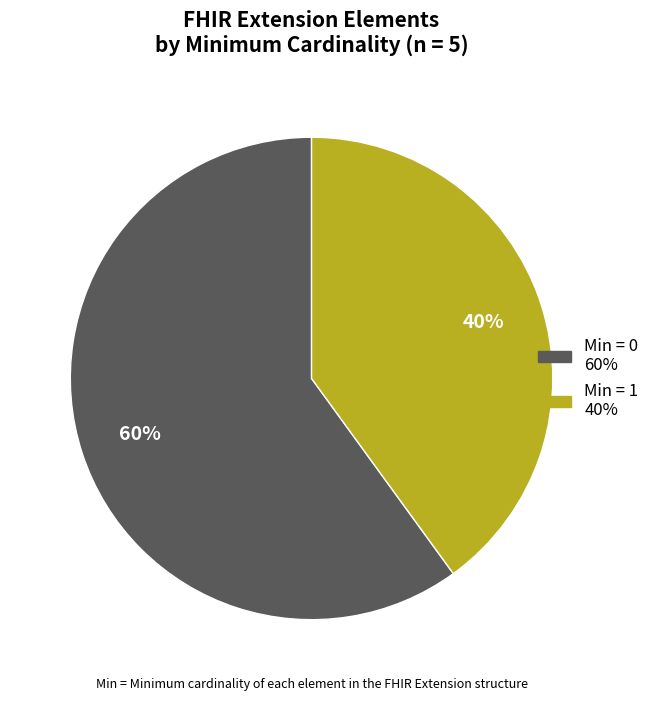

Does any single category account for the majority?

Yes